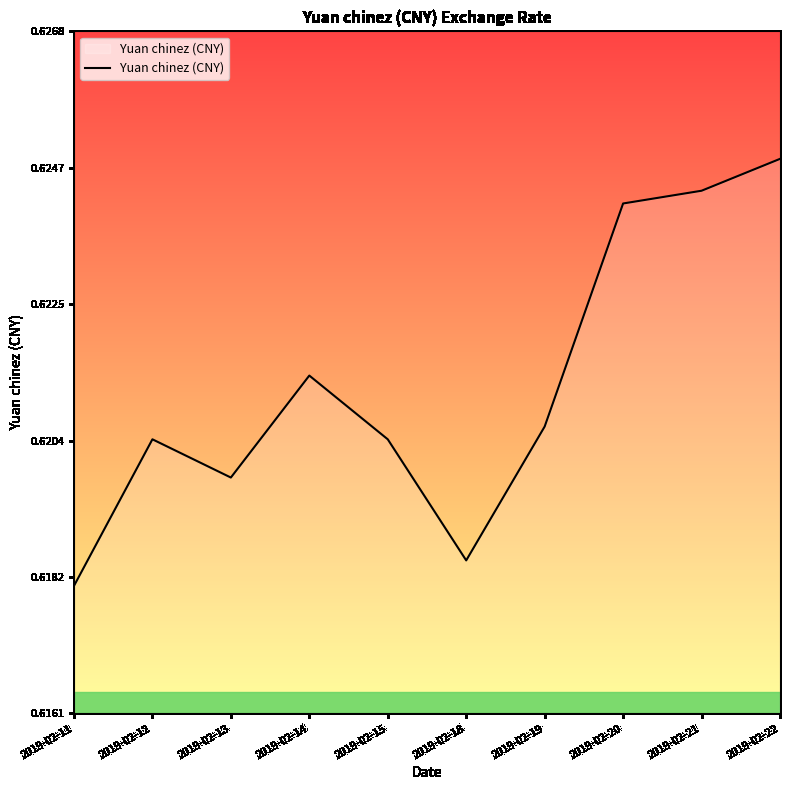

Which category has the lowest value across all series?

2019-02-11